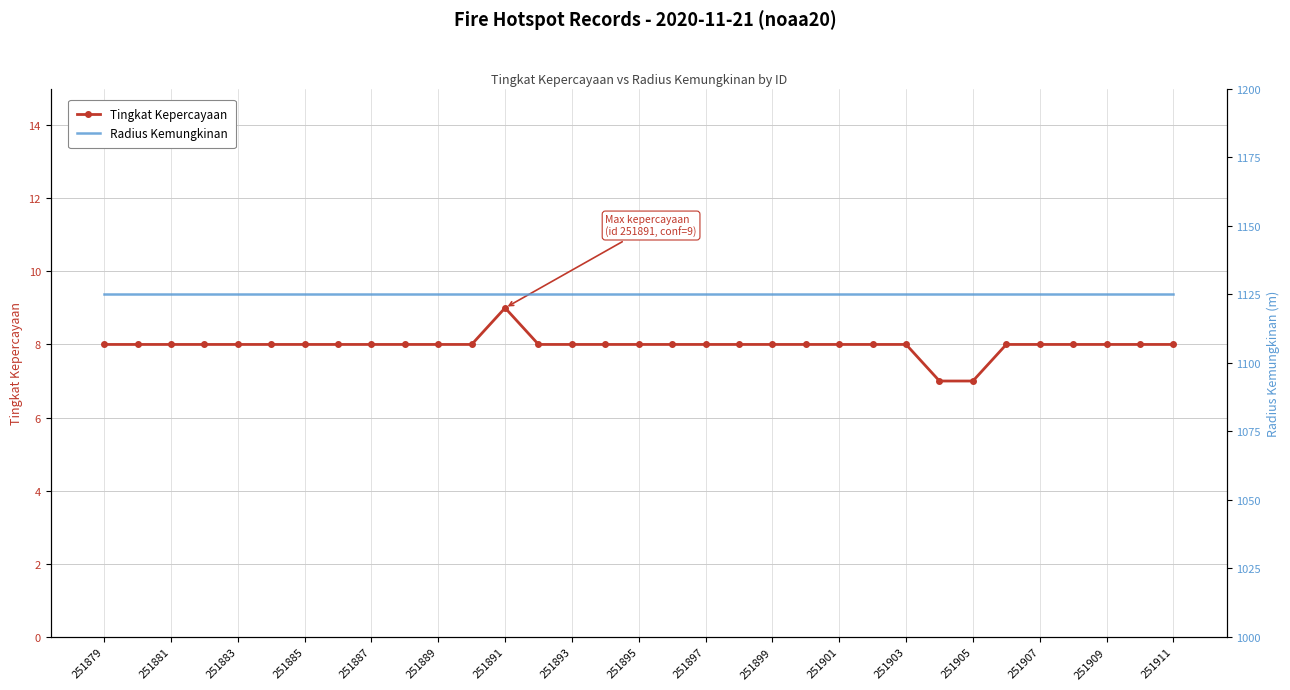

Is this an area chart (filled region under the line)?

No